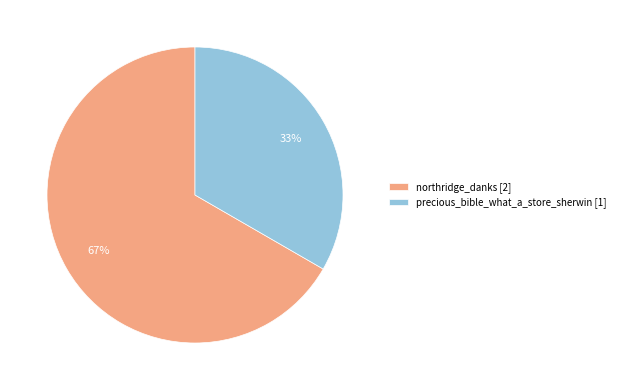

How many segments does this pie chart have?

2